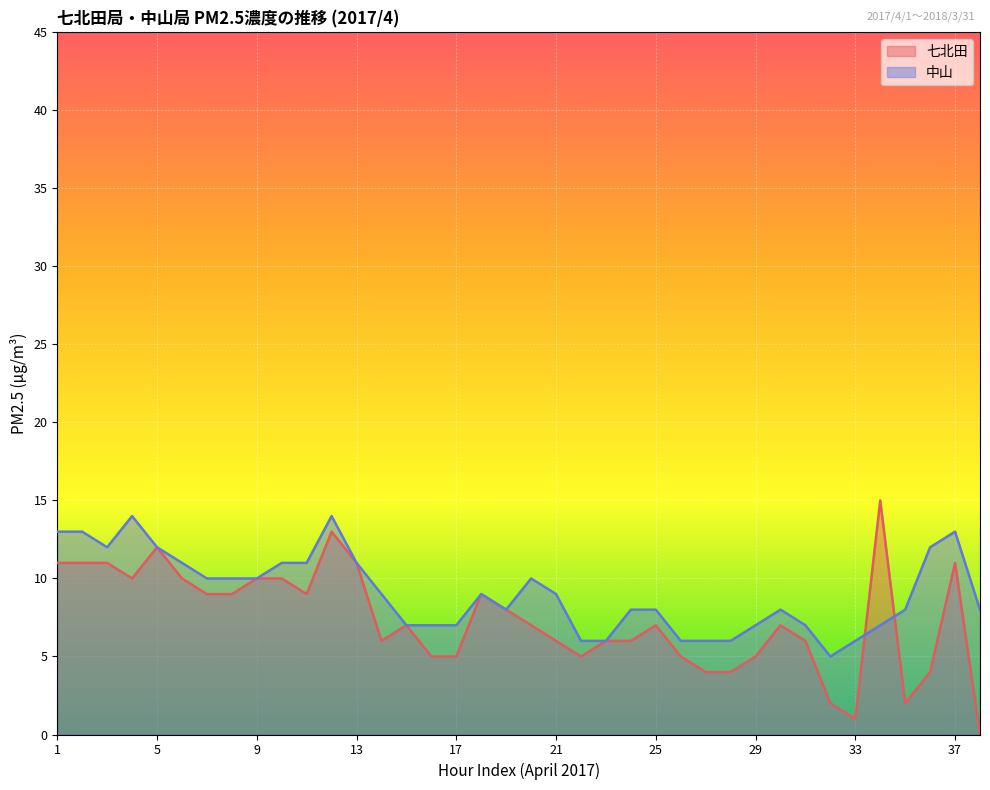

True or false: 七北田 and 中山 cross at least once.

True